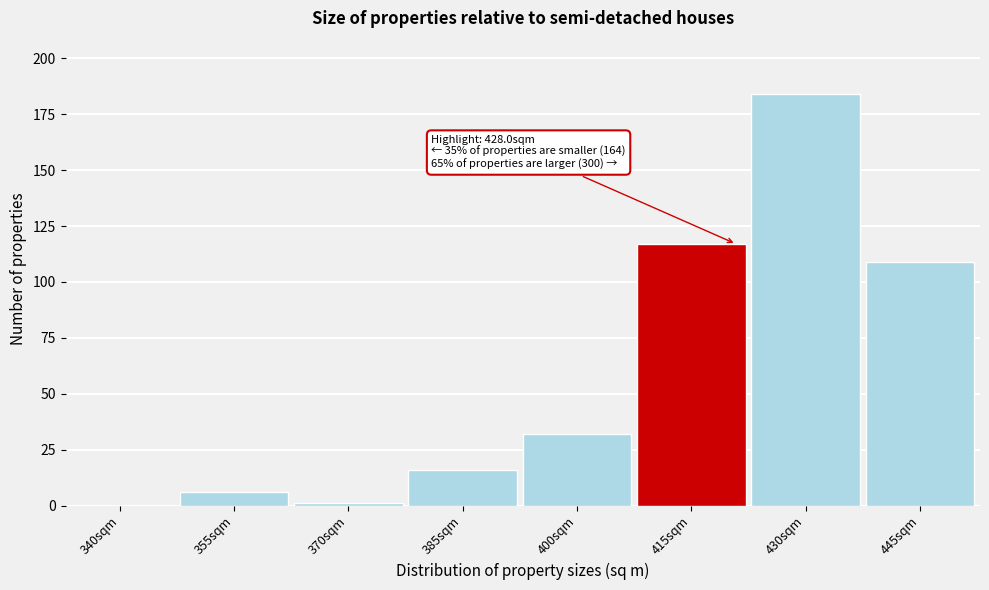

Reading left to right, list all the values displayed in this chart.

340sqm=0	355sqm=6	370sqm=1	385sqm=16	400sqm=32	415sqm=117	430sqm=184	445sqm=109